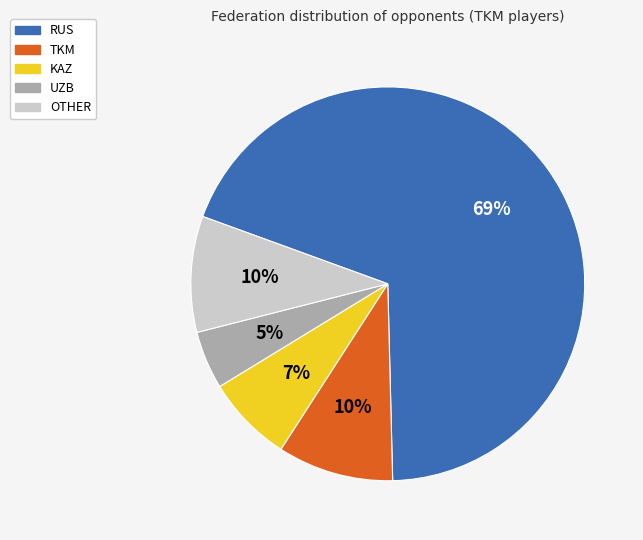

Count the number of slices in the pie.

5